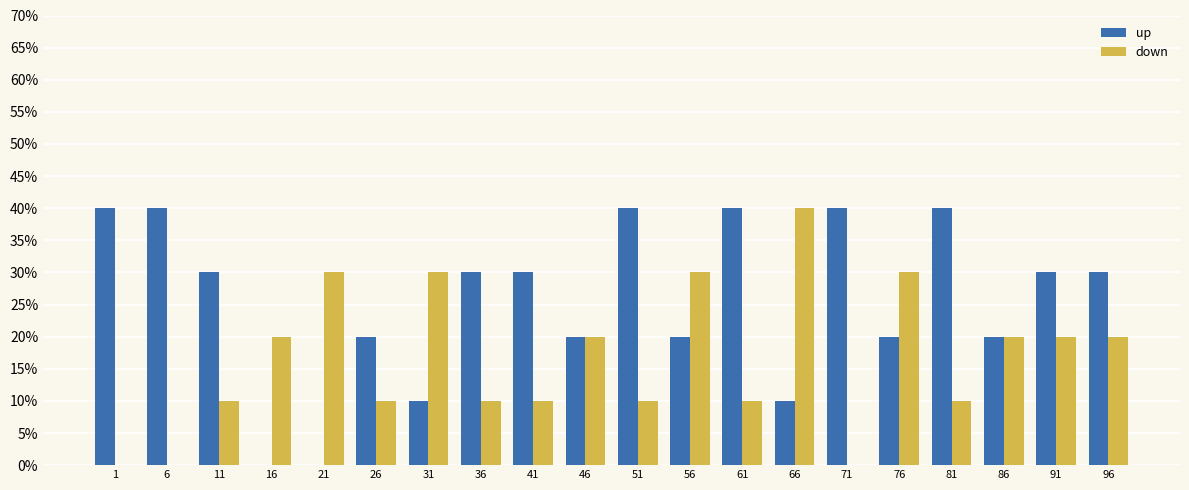

Rank the categories by down value from highest to lowest.

66, 21, 31, 56, 76, 16, 46, 86, 91, 96, 11, 26, 36, 41, 51, 61, 81, 1, 6, 71